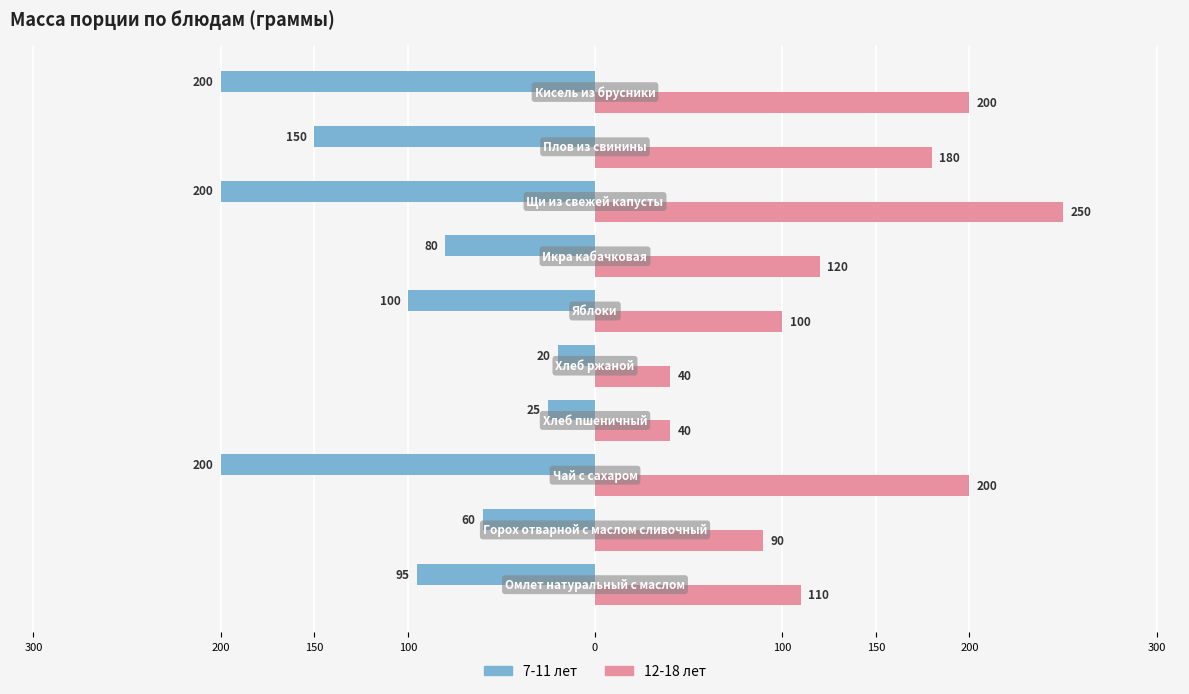

What is the sum of all 7-11 лет values?

-1130